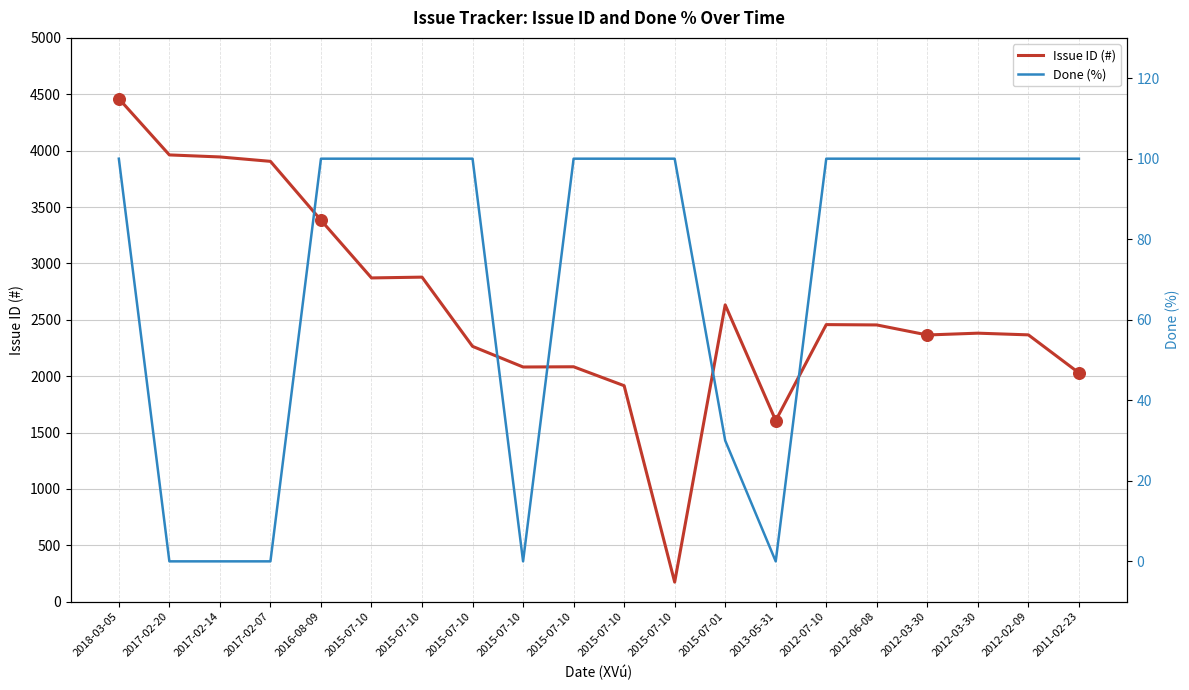

At how many categories does at least one series exceed 2111?

14